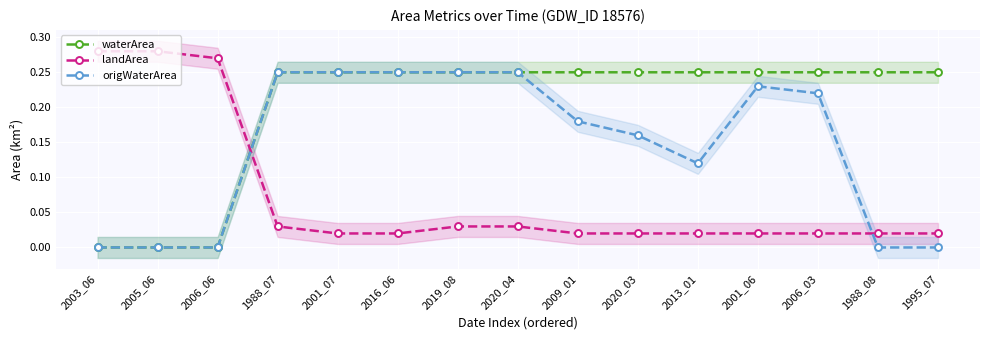

What is the difference between the maximum and minimum values in the waterArea series?

0.2